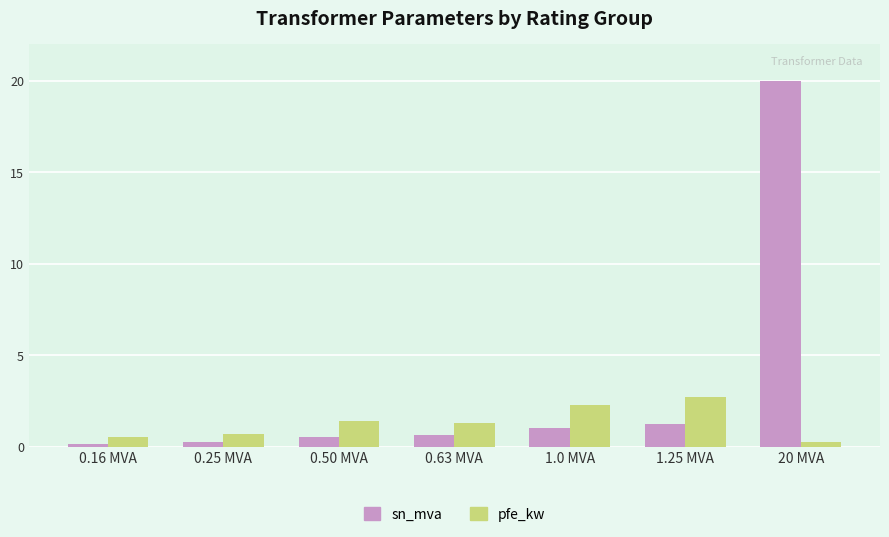

What is the minimum value shown in the chart?

0.2